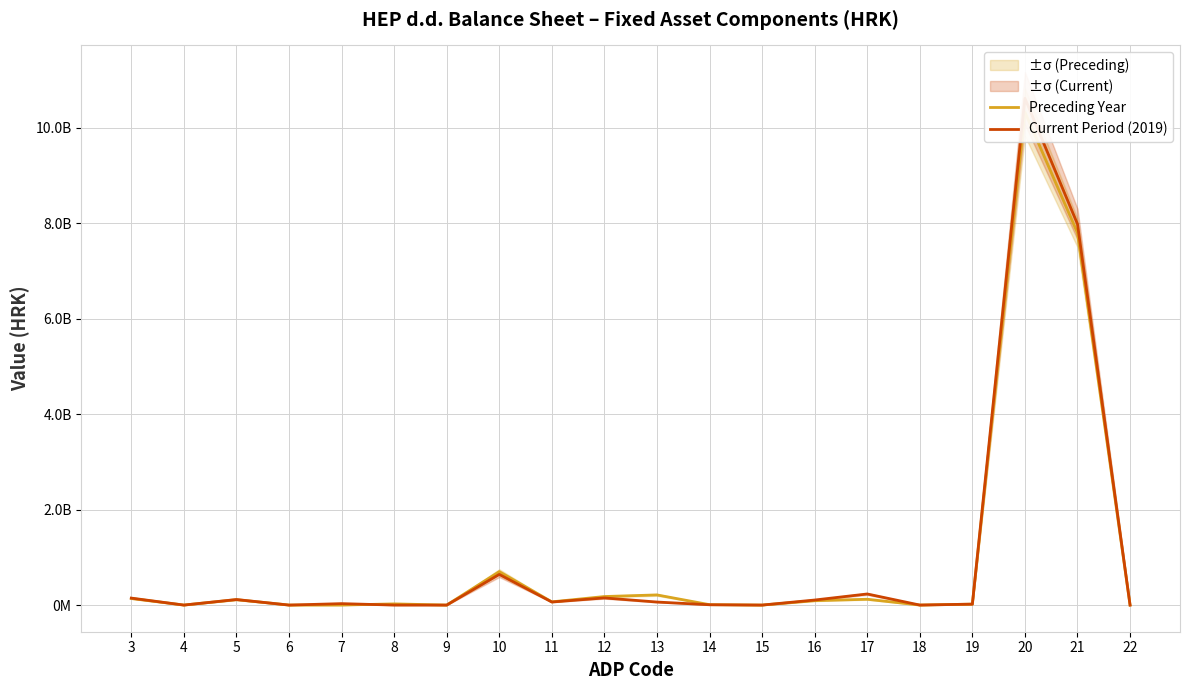

Where does the Preceding Year series first go above 67546667?

3